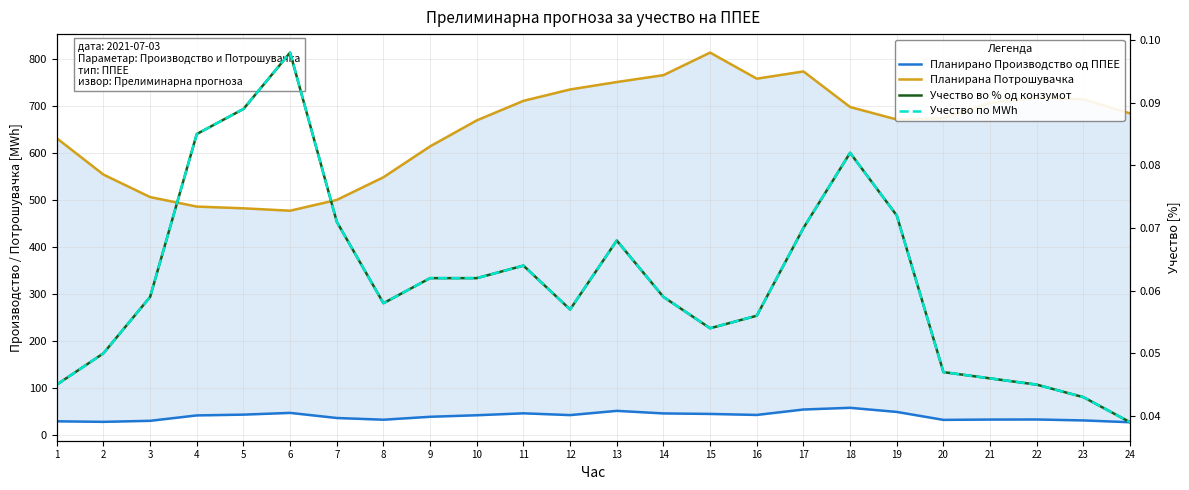

True or false: Планирана Потрошувачка and Планирано Производство од ППЕЕ cross at least once.

False